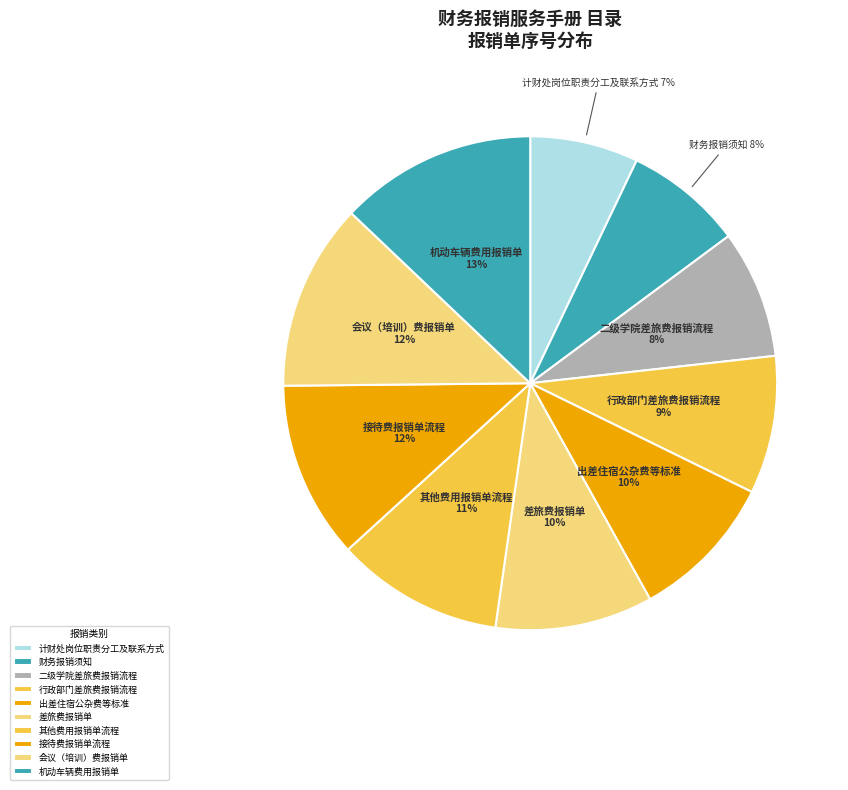

Which has a higher value, 出差住宿公杂费等标准 or 接待费报销单流程?

接待费报销单流程